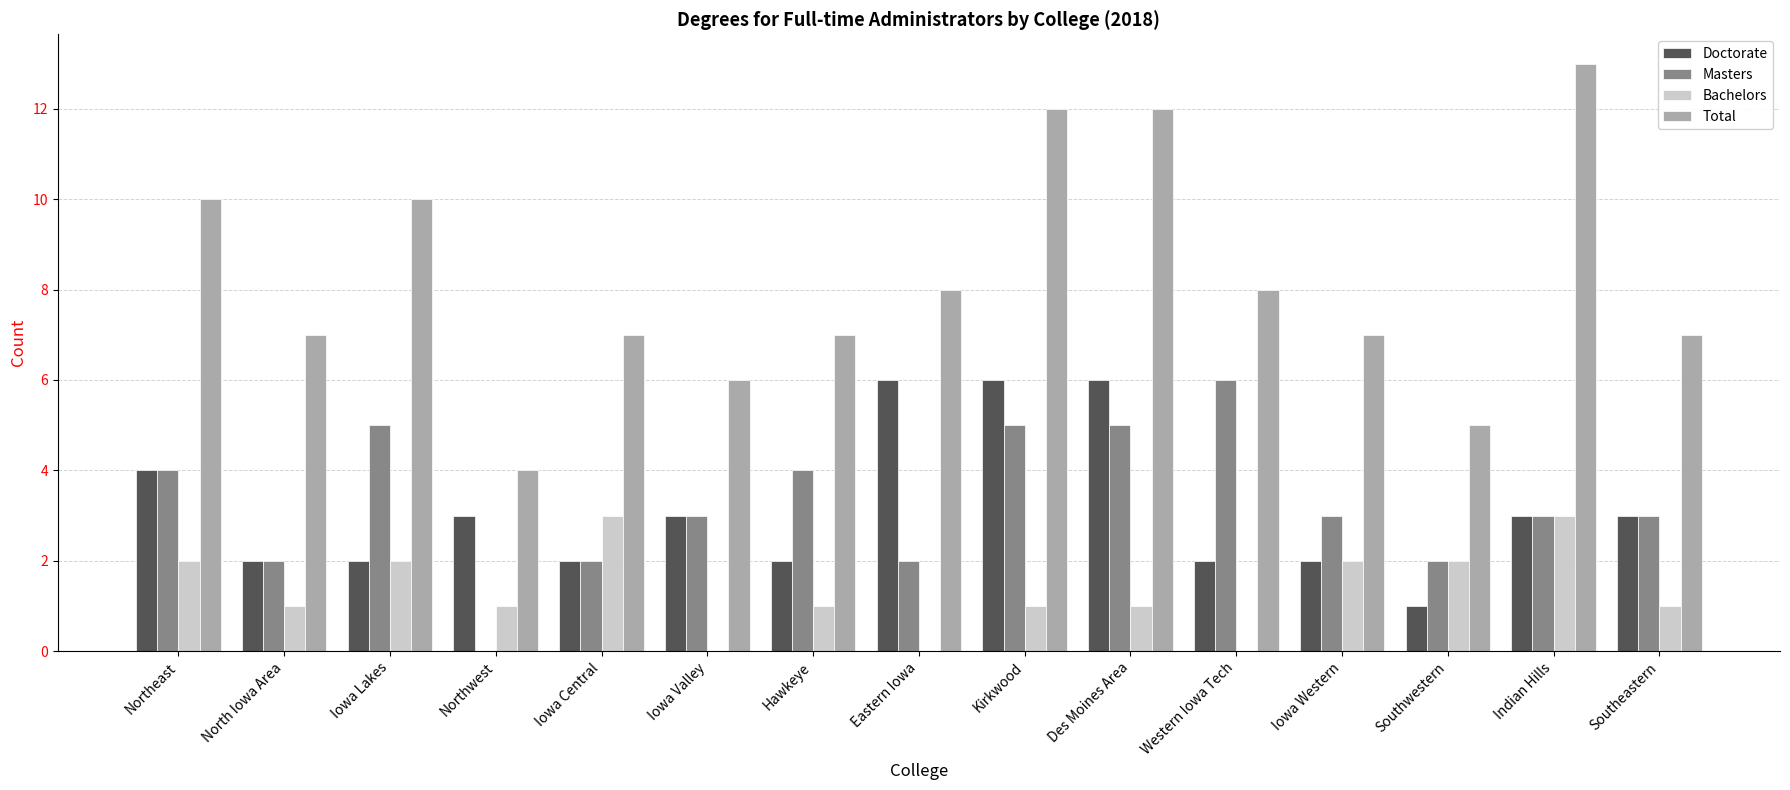

Reading left to right, list all the values displayed in this chart.

Doctorate: Northeast=4	North Iowa Area=2	Iowa Lakes=2	Northwest=3	Iowa Central=2	Iowa Valley=3	Hawkeye=2	Eastern Iowa=6	Kirkwood=6	Des Moines Area=6	Western Iowa Tech=2	Iowa Western=2	Southwestern=1	Indian Hills=3	Southeastern=3
Masters: Northeast=4	North Iowa Area=2	Iowa Lakes=5	Northwest=0	Iowa Central=2	Iowa Valley=3	Hawkeye=4	Eastern Iowa=2	Kirkwood=5	Des Moines Area=5	Western Iowa Tech=6	Iowa Western=3	Southwestern=2	Indian Hills=3	Southeastern=3
Bachelors: Northeast=2	North Iowa Area=1	Iowa Lakes=2	Northwest=1	Iowa Central=3	Iowa Valley=0	Hawkeye=1	Eastern Iowa=0	Kirkwood=1	Des Moines Area=1	Western Iowa Tech=0	Iowa Western=2	Southwestern=2	Indian Hills=3	Southeastern=1
Total: Northeast=10	North Iowa Area=7	Iowa Lakes=10	Northwest=4	Iowa Central=7	Iowa Valley=6	Hawkeye=7	Eastern Iowa=8	Kirkwood=12	Des Moines Area=12	Western Iowa Tech=8	Iowa Western=7	Southwestern=5	Indian Hills=13	Southeastern=7